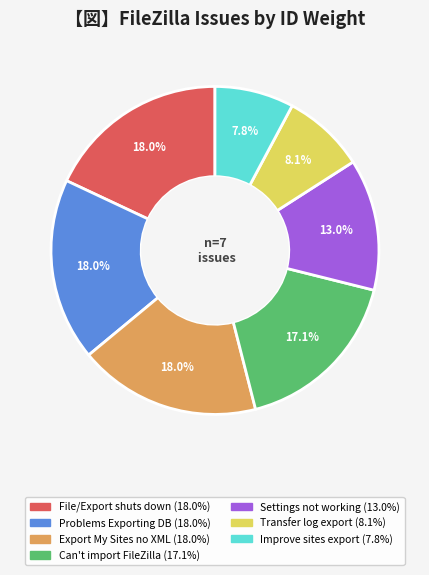

Is there a majority slice in this chart?

No